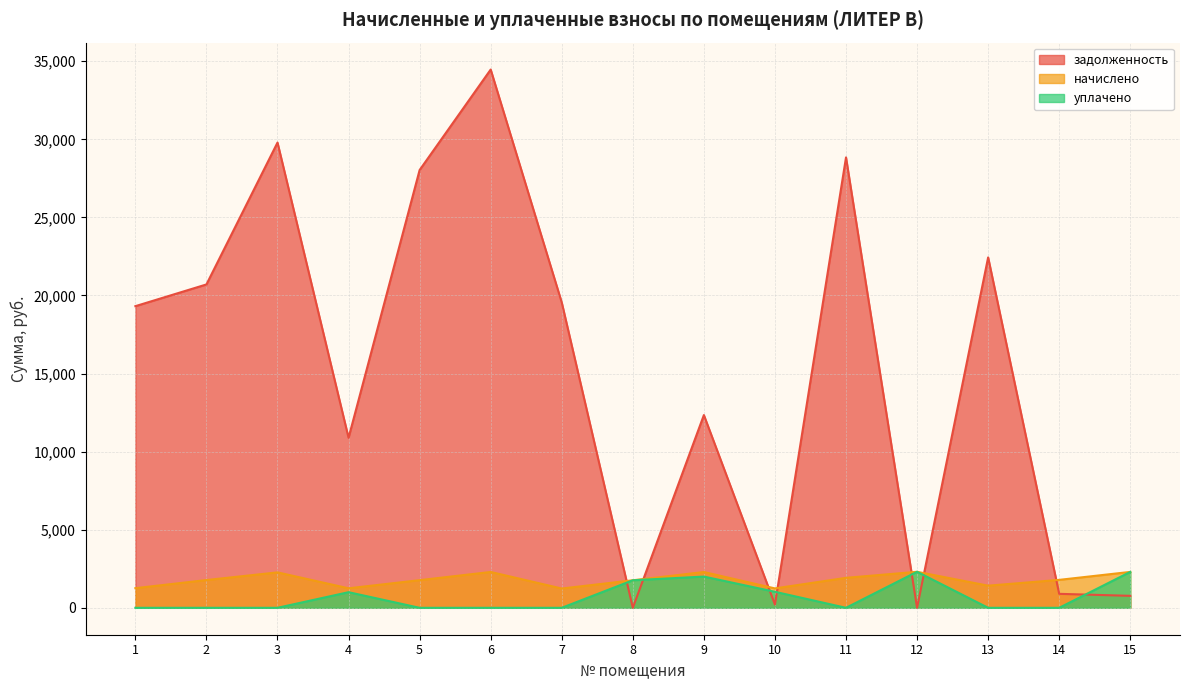

Is the value of начислено at 12 greater than the value of уплачено at 4?

Yes